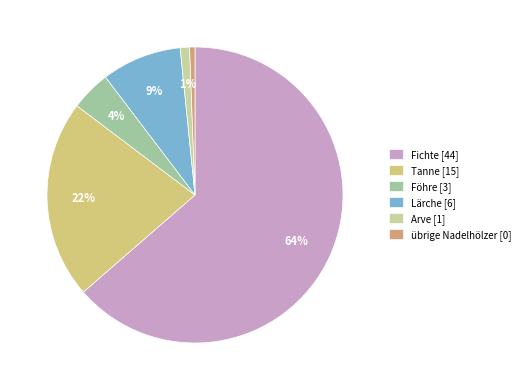

How many segments does this pie chart have?

6